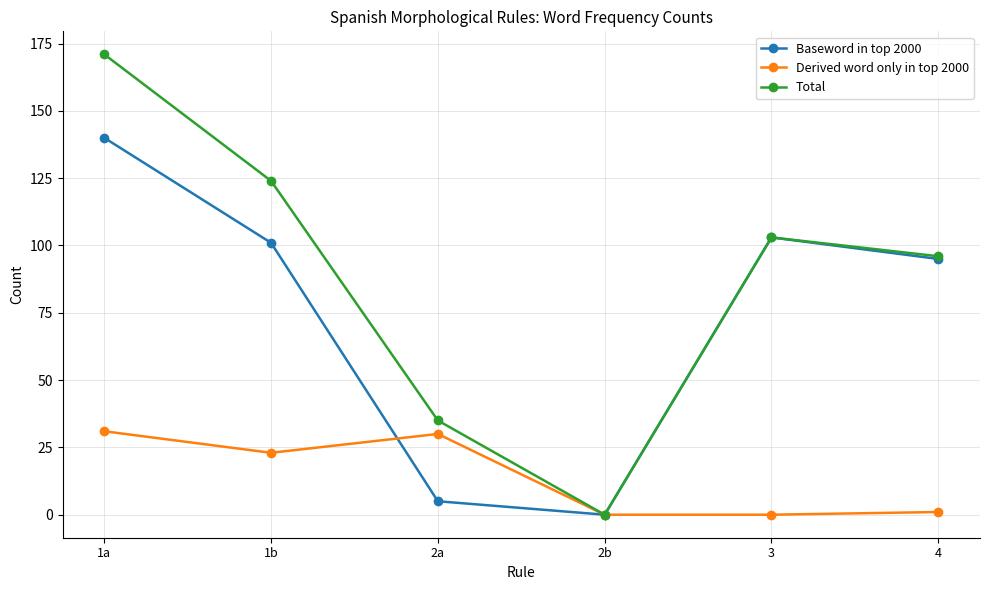

The value of Total at 1b is 124. True or false?

True